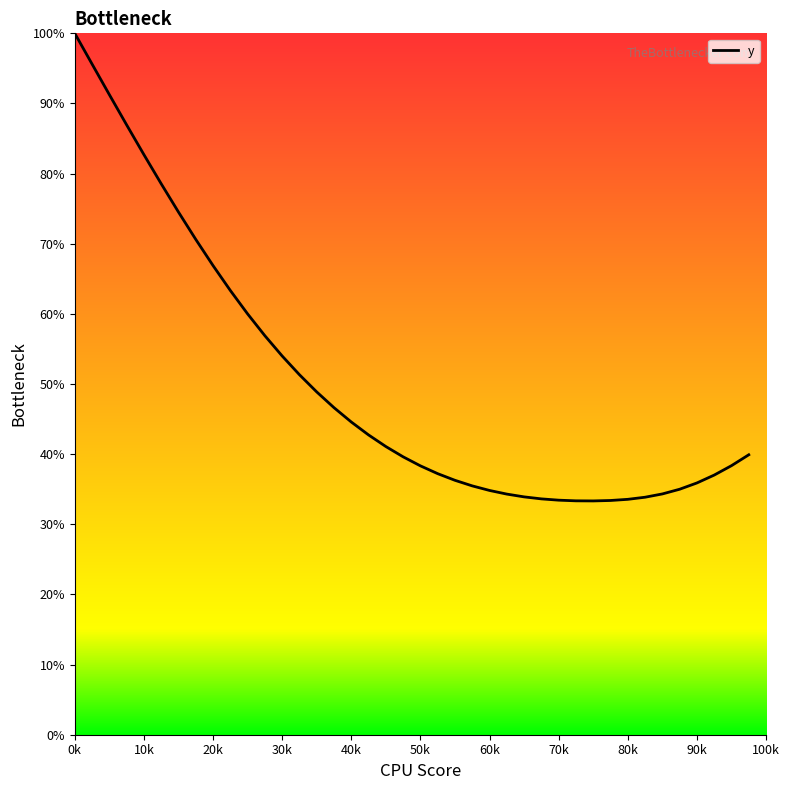

What is the maximum value shown in the chart?

100.0